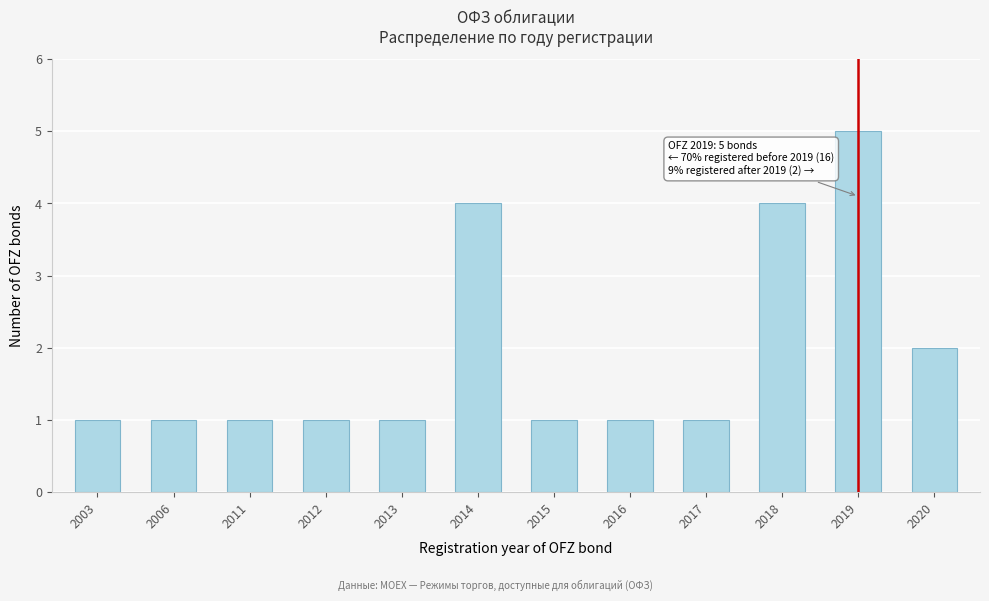

Reading left to right, what are all the values shown in this chart?

1	1	1	1	1	4	1	1	1	4	5	2